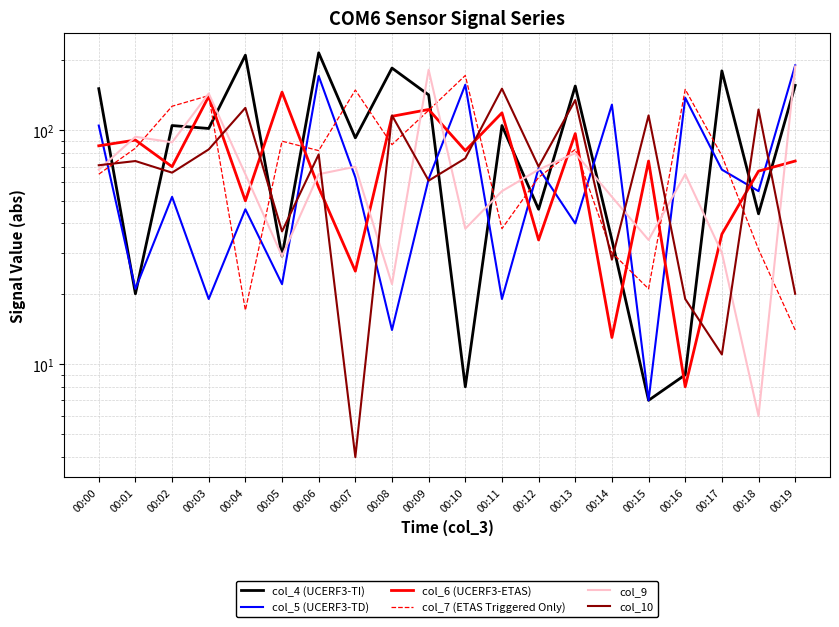

List the labels in order of col_5 (UCERF3-TD) value, largest first.

00:19, 00:06, 00:10, 00:16, 00:14, 00:00, 00:12, 00:17, 00:07, 00:09, 00:18, 00:02, 00:04, 00:13, 00:05, 00:01, 00:03, 00:11, 00:08, 00:15